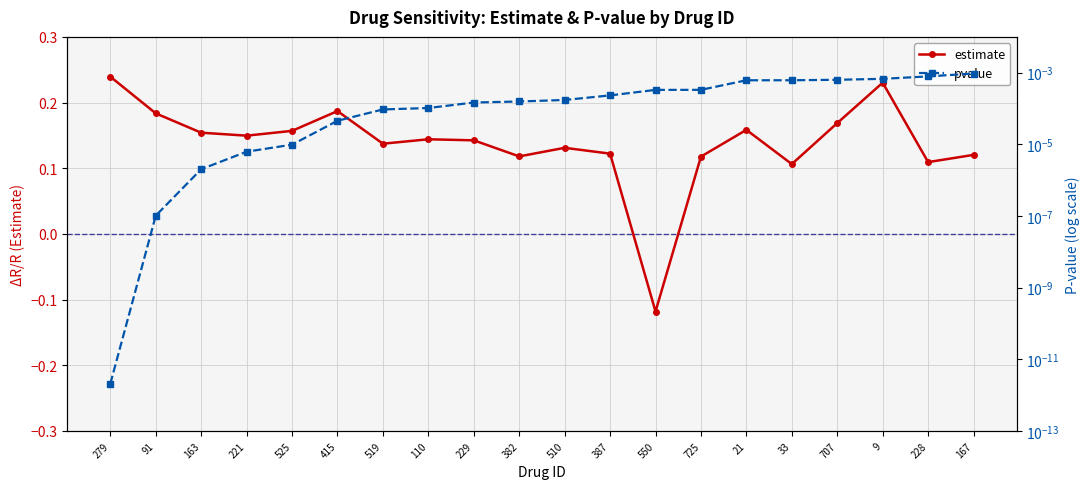

Which category has the lowest value in the estimate series?

550